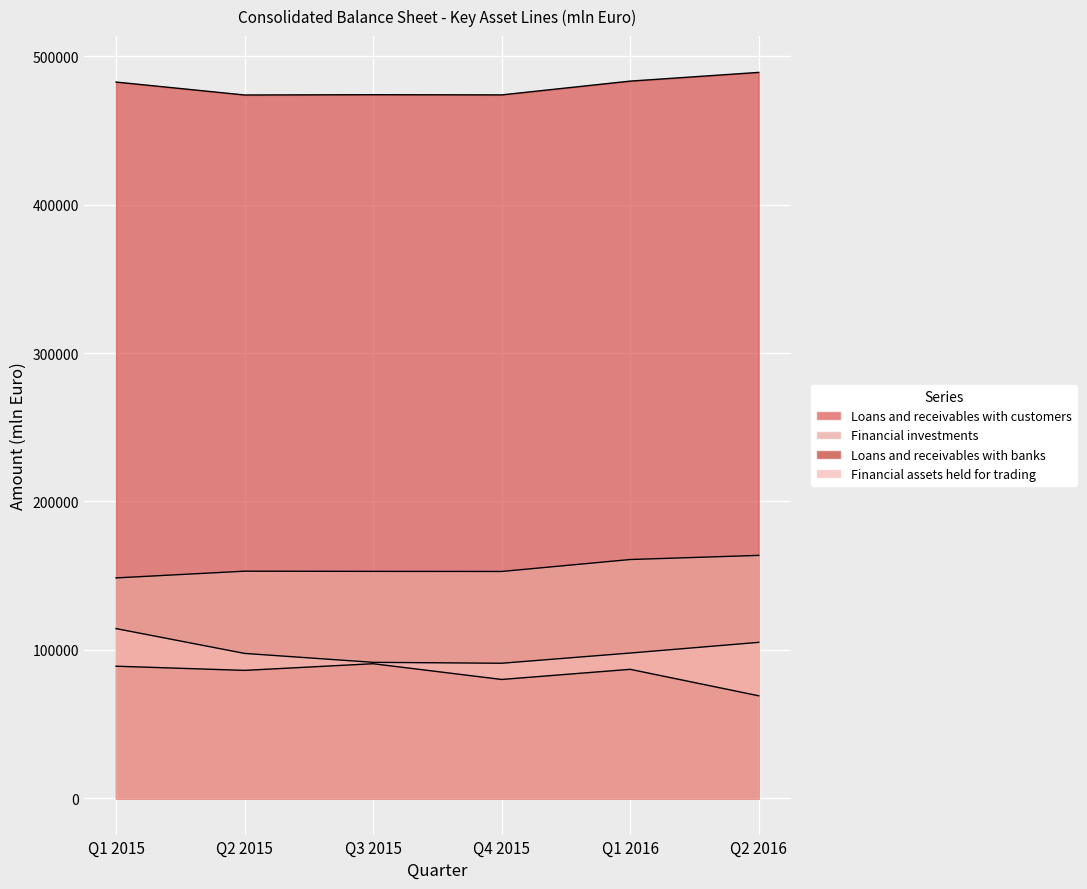

True or false: Loans and receivables with banks and Financial investments cross at least once.

False